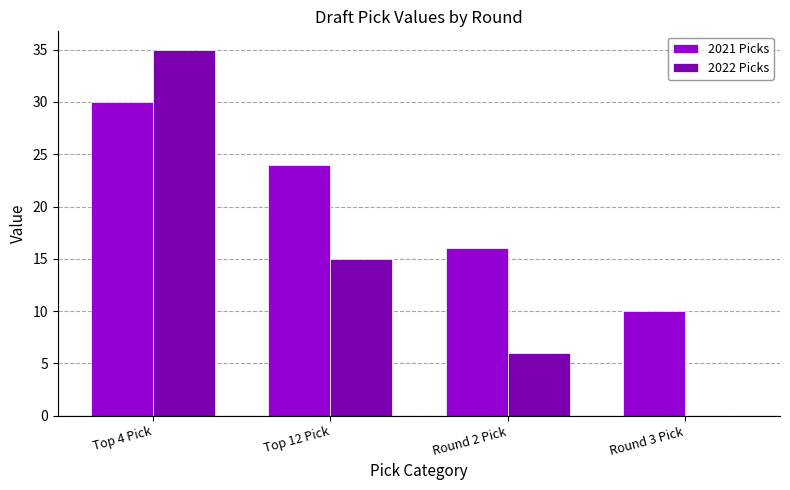

What is the greatest value displayed?

35